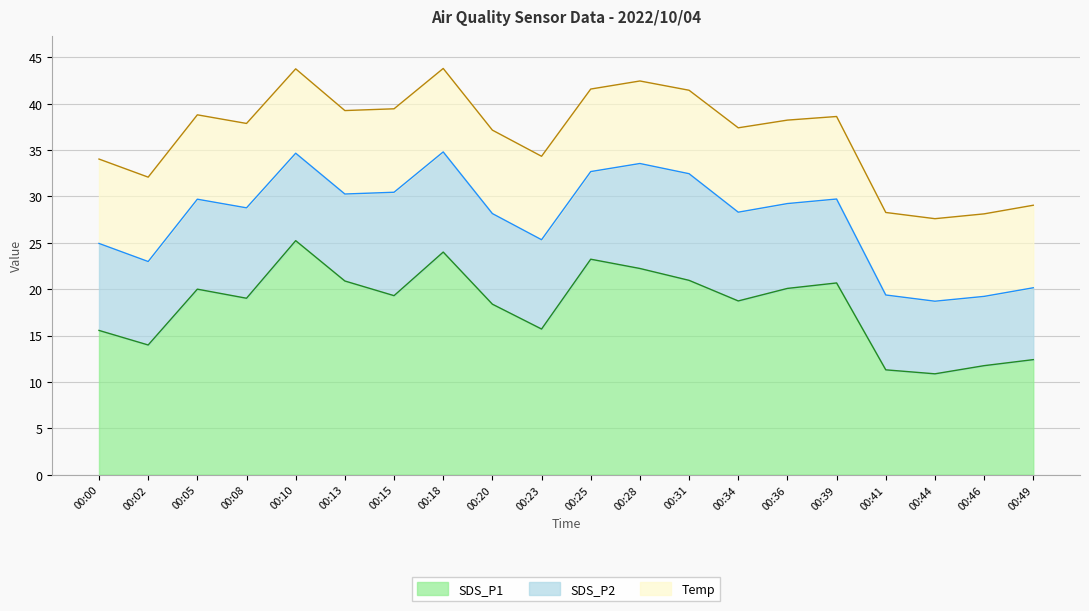

Which series has the widest spread of values?

SDS_P1